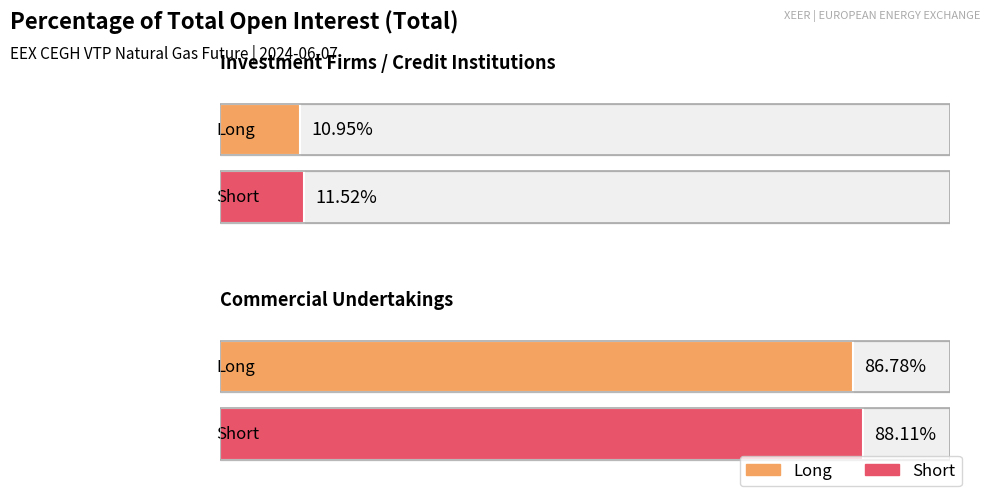

Reading left to right, transcribe all the data shown in this chart.

Long: 10.9	86.8
Short: 11.5	88.1